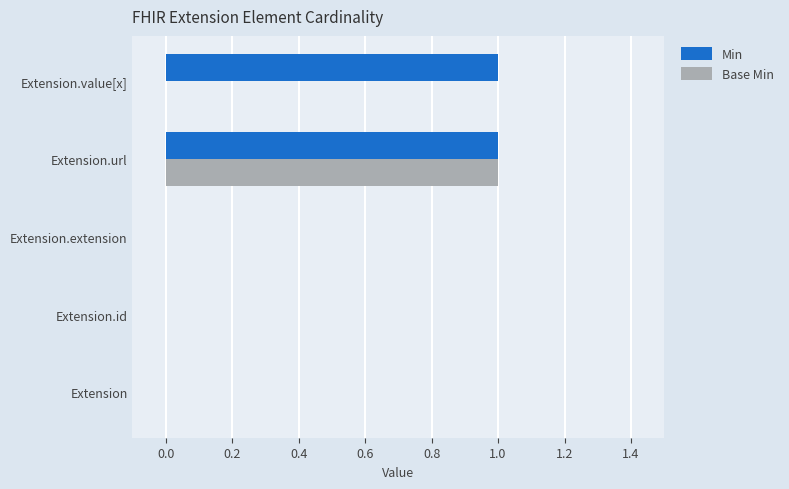

The Base Min series shows 0 at Extension. True or false?

True